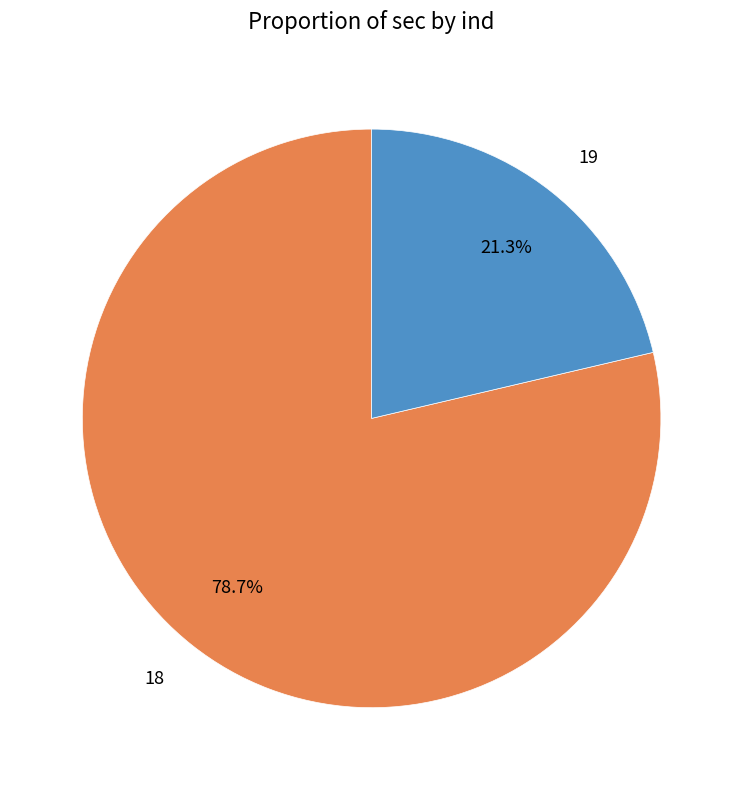

What is the smallest slice in the pie chart?

19